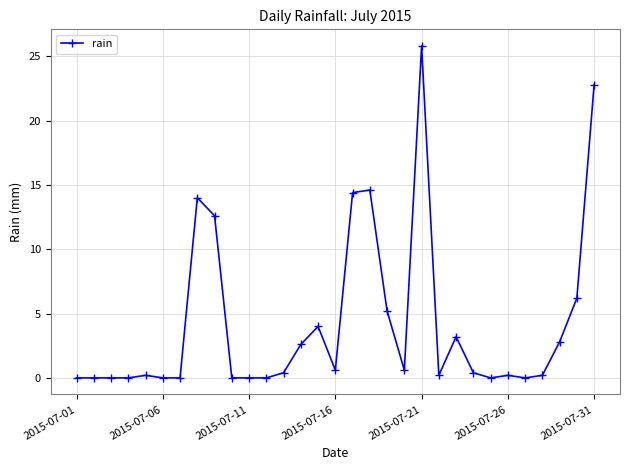

Reading right to left, extract all data points from this chart.

22.8	6.2	2.8	0.2	0.0	0.2	0.0	0.4	3.2	0.2	25.8	0.6	5.2	14.6	14.4	0.6	4.0	2.6	0.4	0.0	0.0	0.0	12.6	14.0	0.0	0.0	0.2	0.0	0.0	0.0	0.0